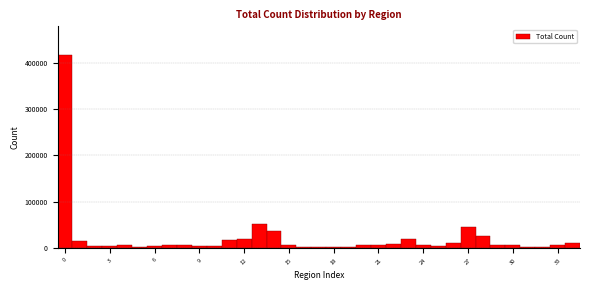

Read against the x-axis, roughly where is the centre of the tallest bar?

0.0